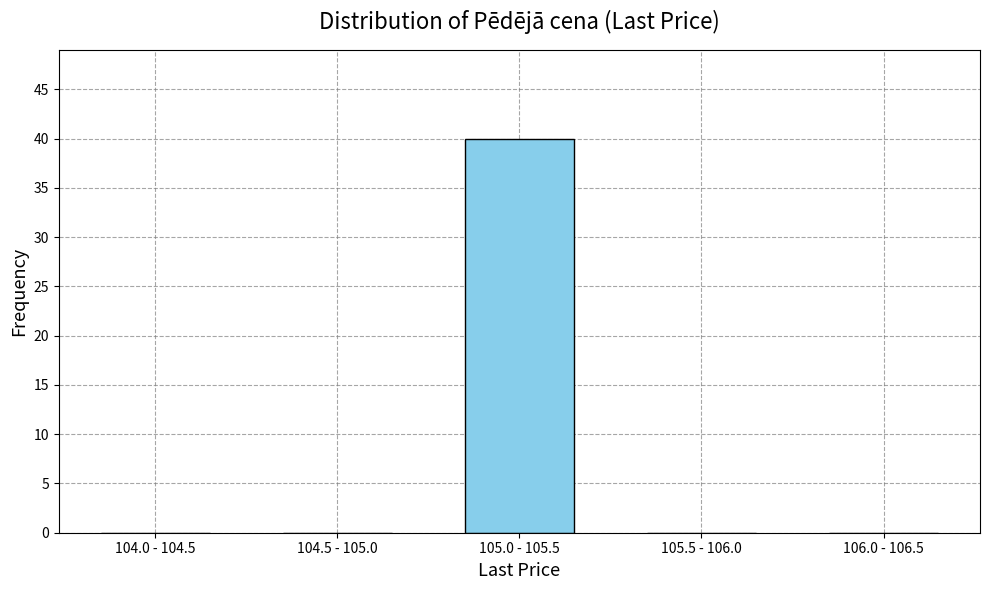

Reading left to right, list all the values displayed in this chart.

104.0 - 104.5=0	104.5 - 105.0=0	105.0 - 105.5=40	105.5 - 106.0=0	106.0 - 106.5=0